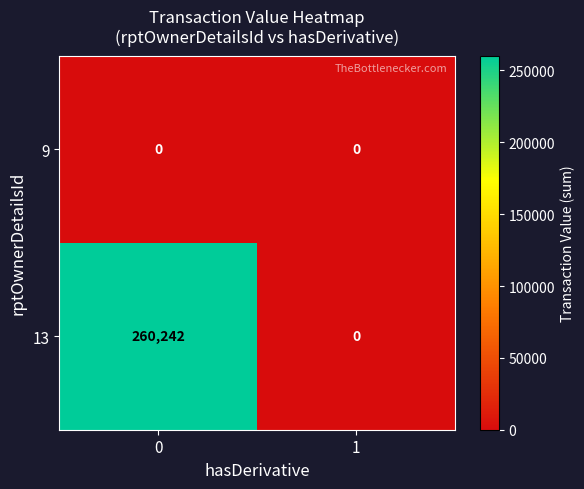

True or false: 9 has a value of 0 at 0.

True